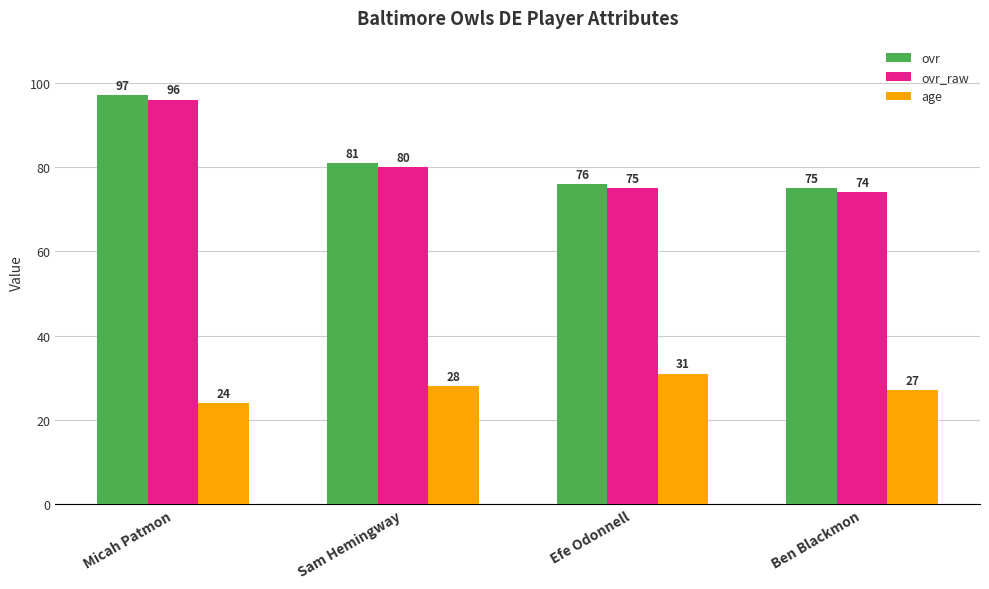

What is the total value across all series at Ben Blackmon?

176